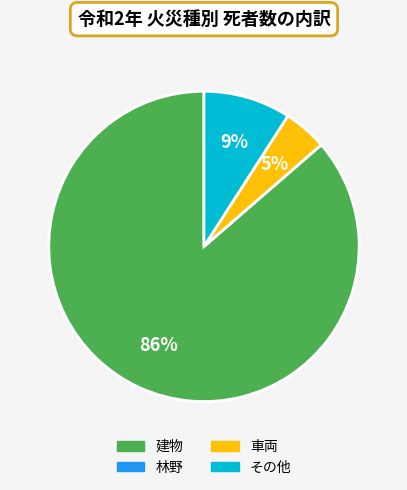

Between 建物 and その他, which is larger?

建物